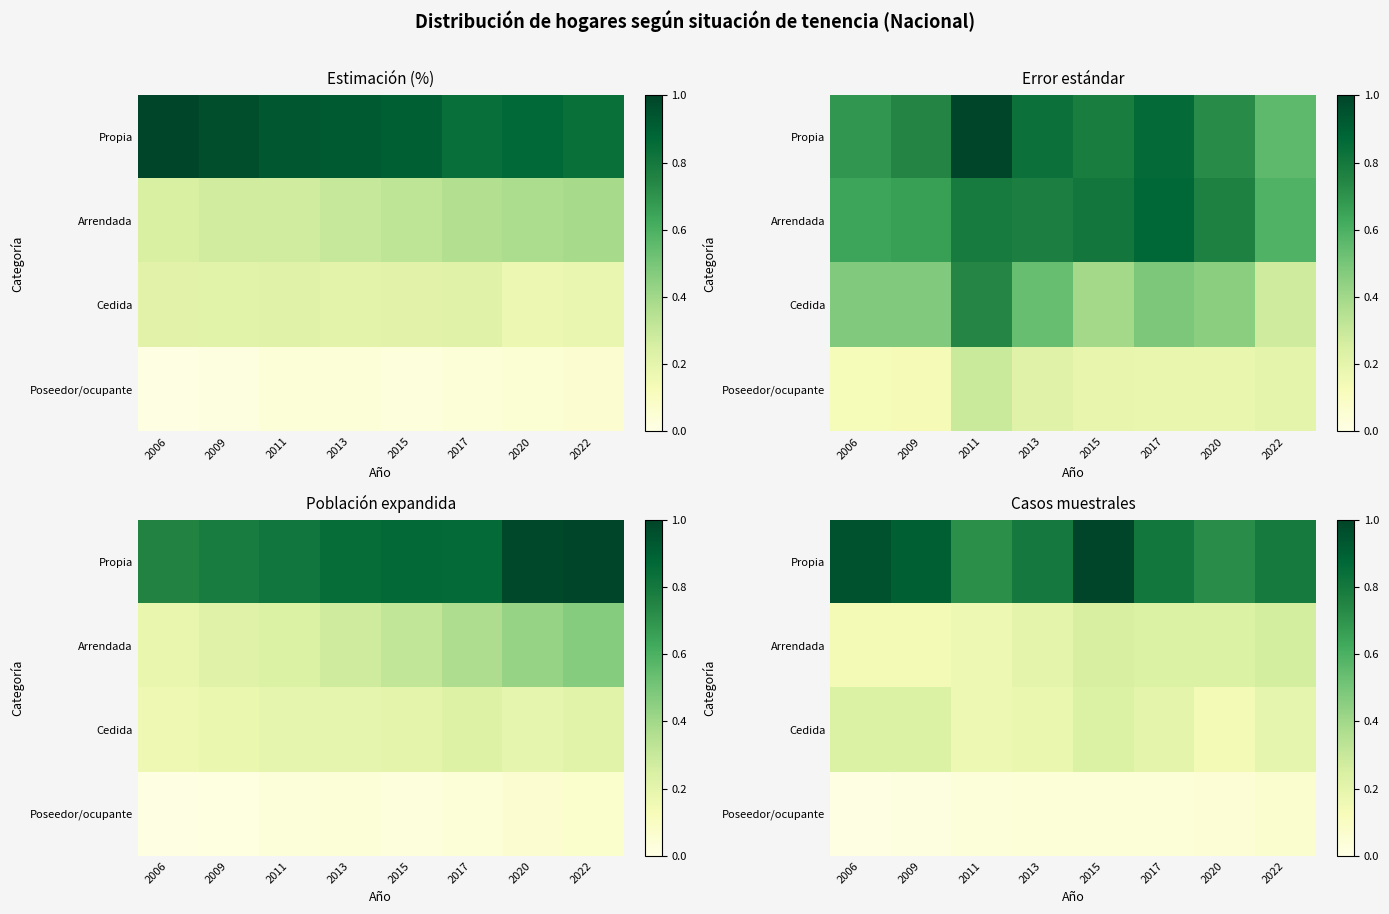

At how many categories does at least one series exceed 0?

8